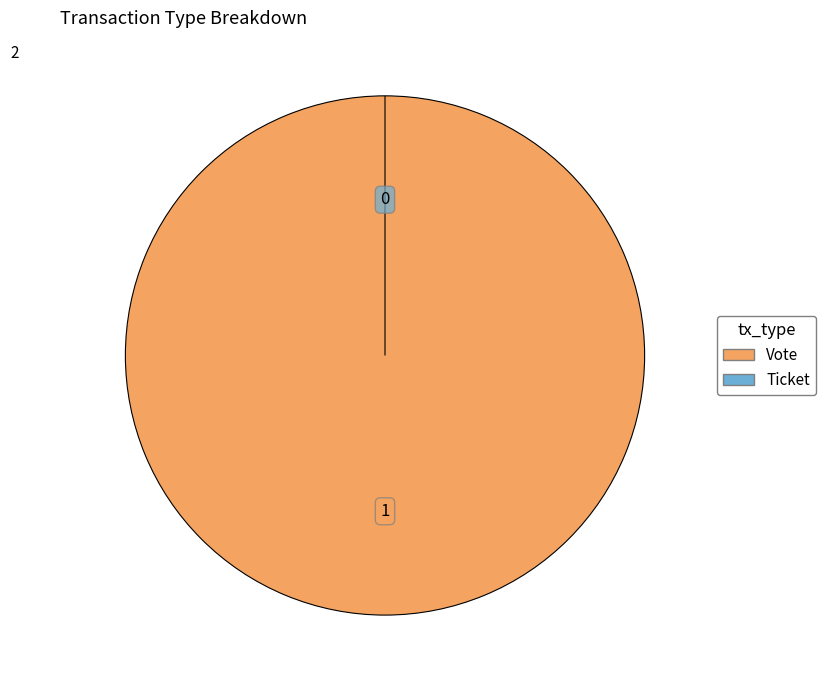

Combined, what portion of the pie is Ticket and Vote?

100.0%